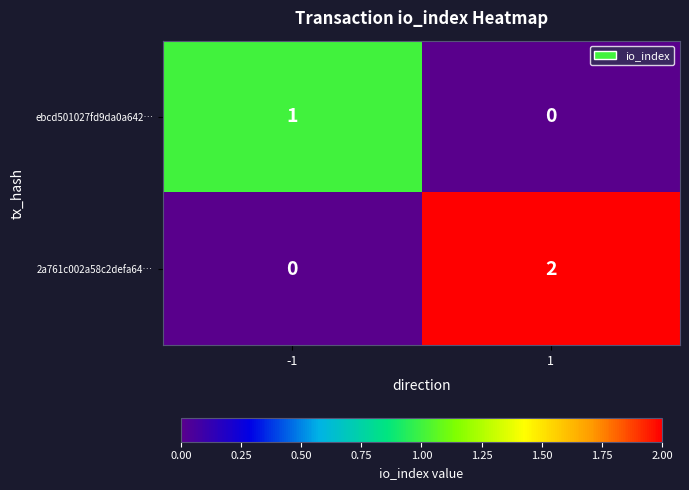

At 1, list the series in order from largest to smallest.

2a761c002a58c2defa64…, ebcd501027fd9da0a642…